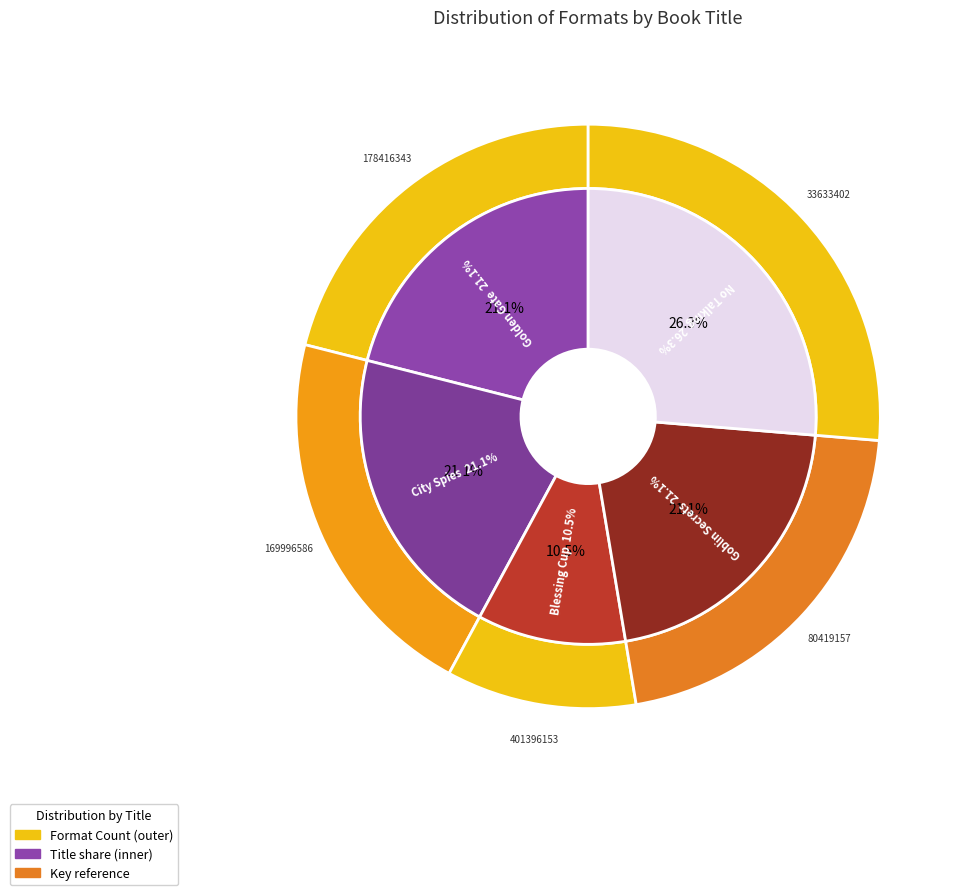

Which slice is the smallest?

Blessing Cup